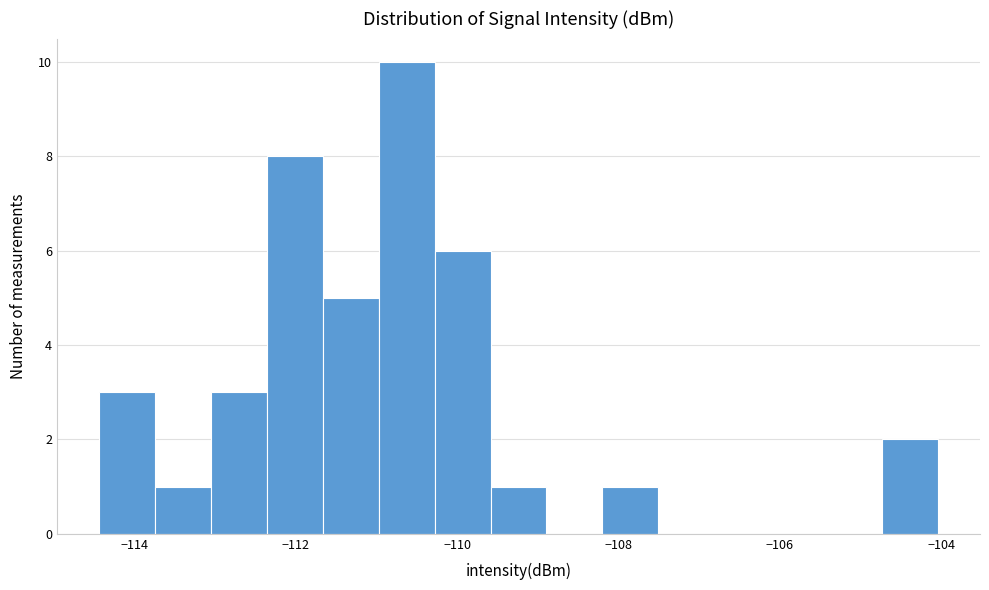

Around what value on the x-axis is the tallest bar? Give the approximate position of its centre, as read against the axis.

-110.6